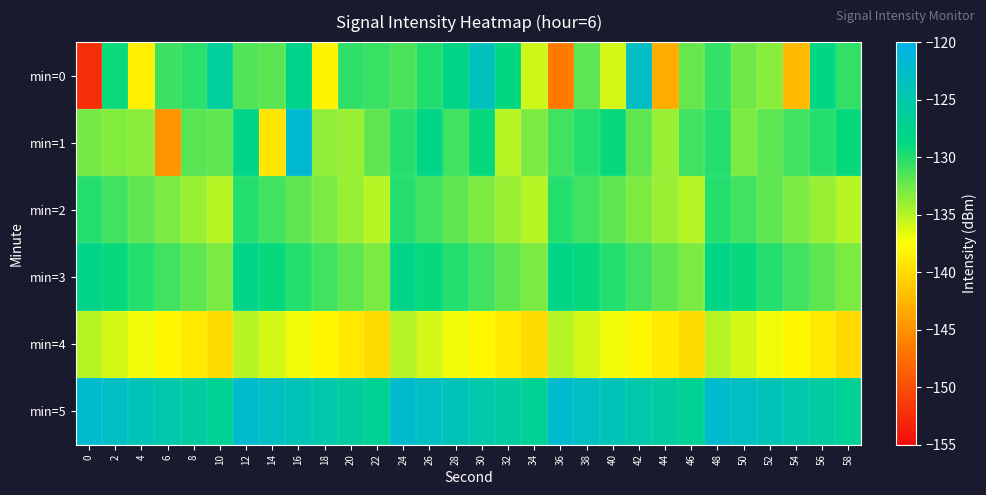

What is the total value across all series at 46?

-798.3